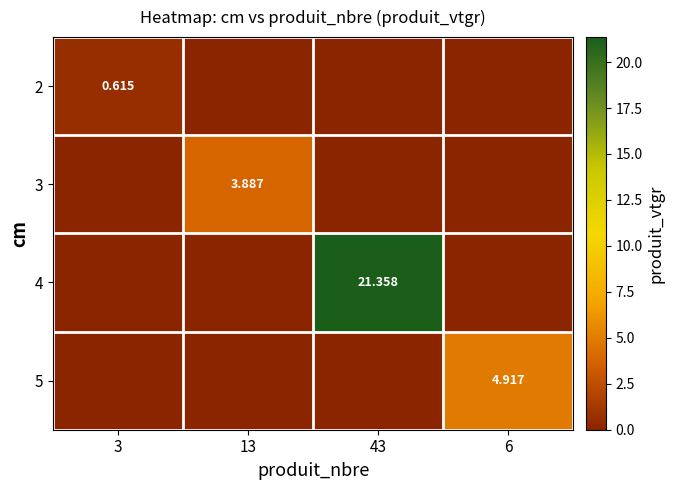

True or false: 4 has a value of 0.0 at 6.

True